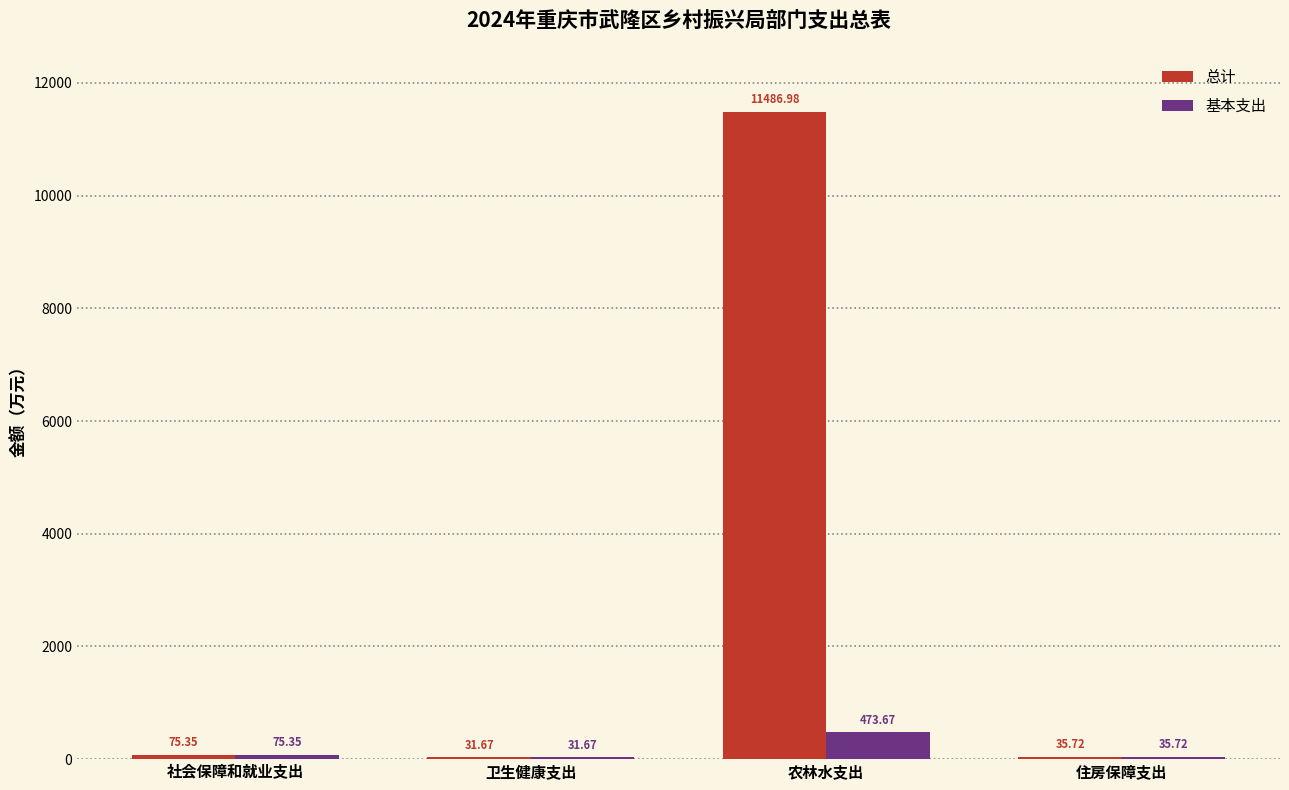

Are the bars horizontal?

No